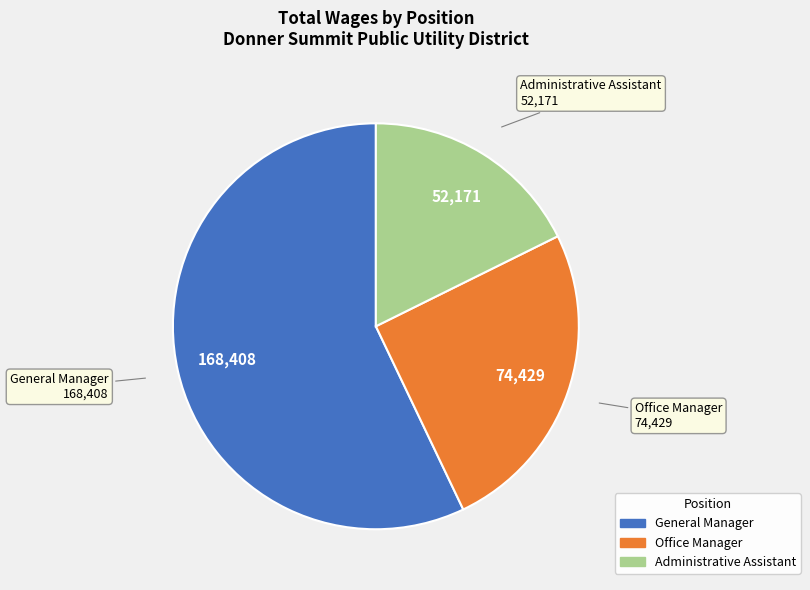

Does any single category account for the majority?

Yes